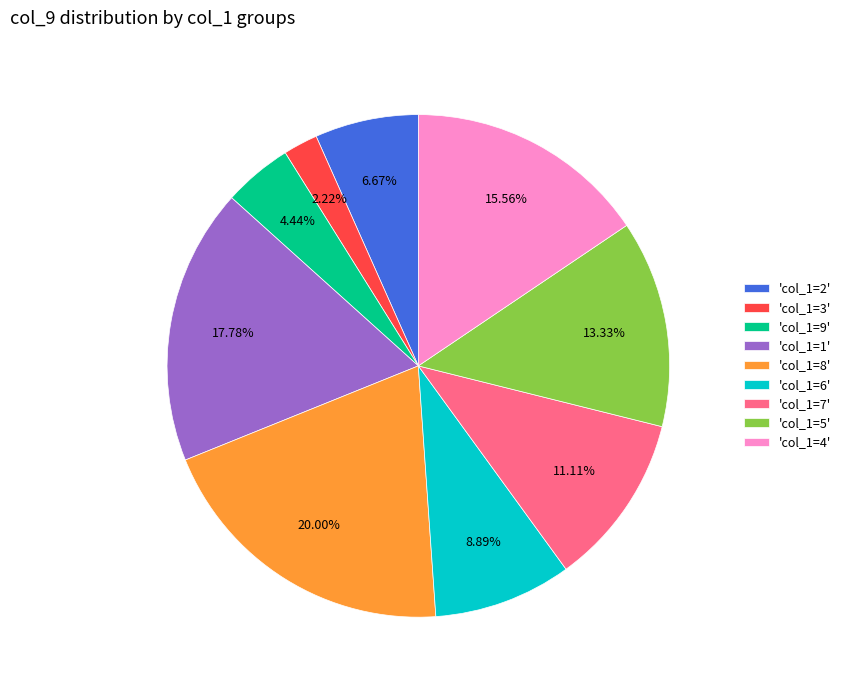

Rank the categories by value from highest to lowest.

'col_1=8', 'col_1=1', 'col_1=4', 'col_1=5', 'col_1=7', 'col_1=6', 'col_1=2', 'col_1=9', 'col_1=3'